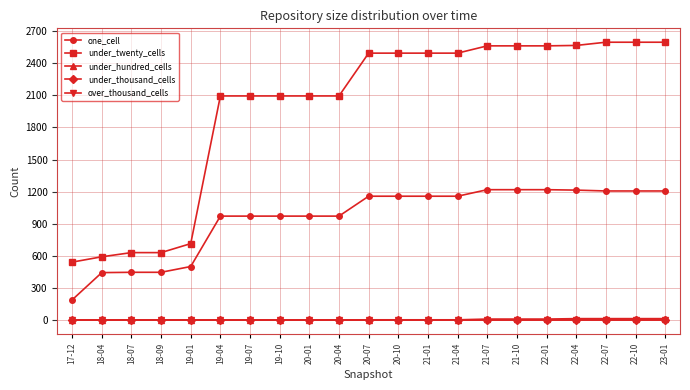

Is it true that under_hundred_cells equals 13 at 23-01?

True